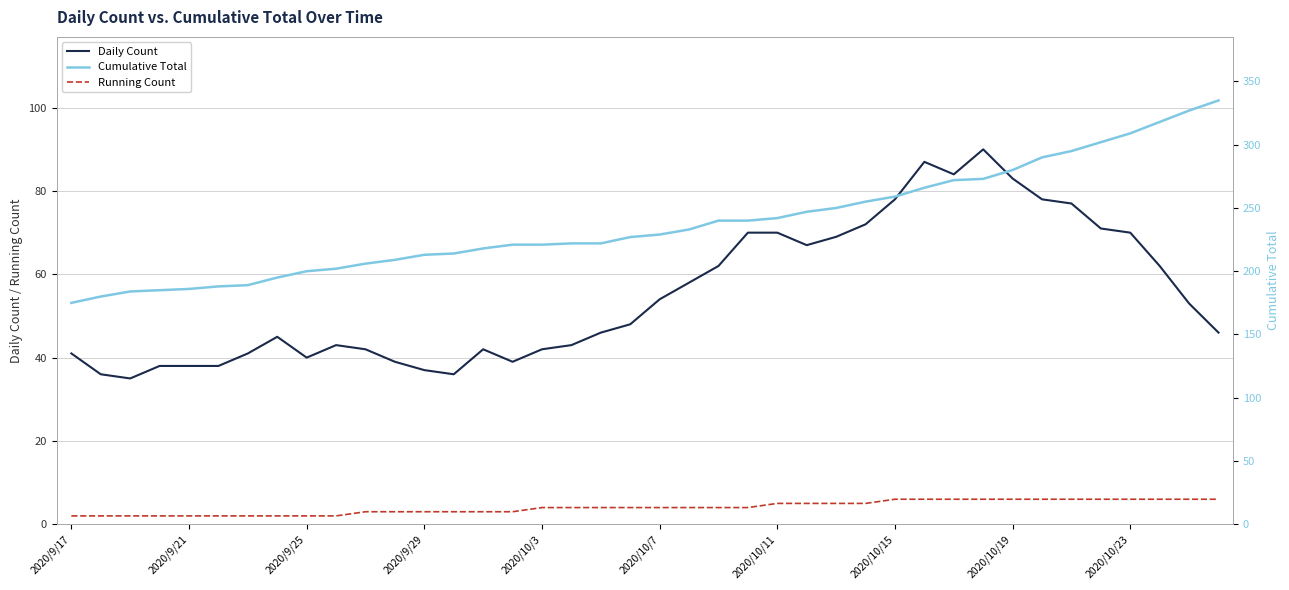

True or false: Running Count and Daily Count cross at least once.

False